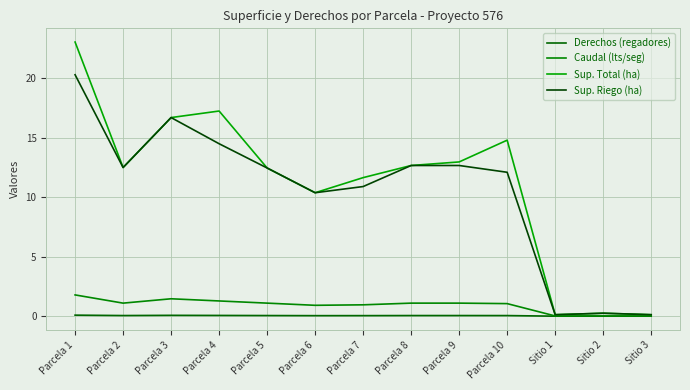

The value of Derechos (regadores) at Parcela 4 is 0.0. True or false?

False